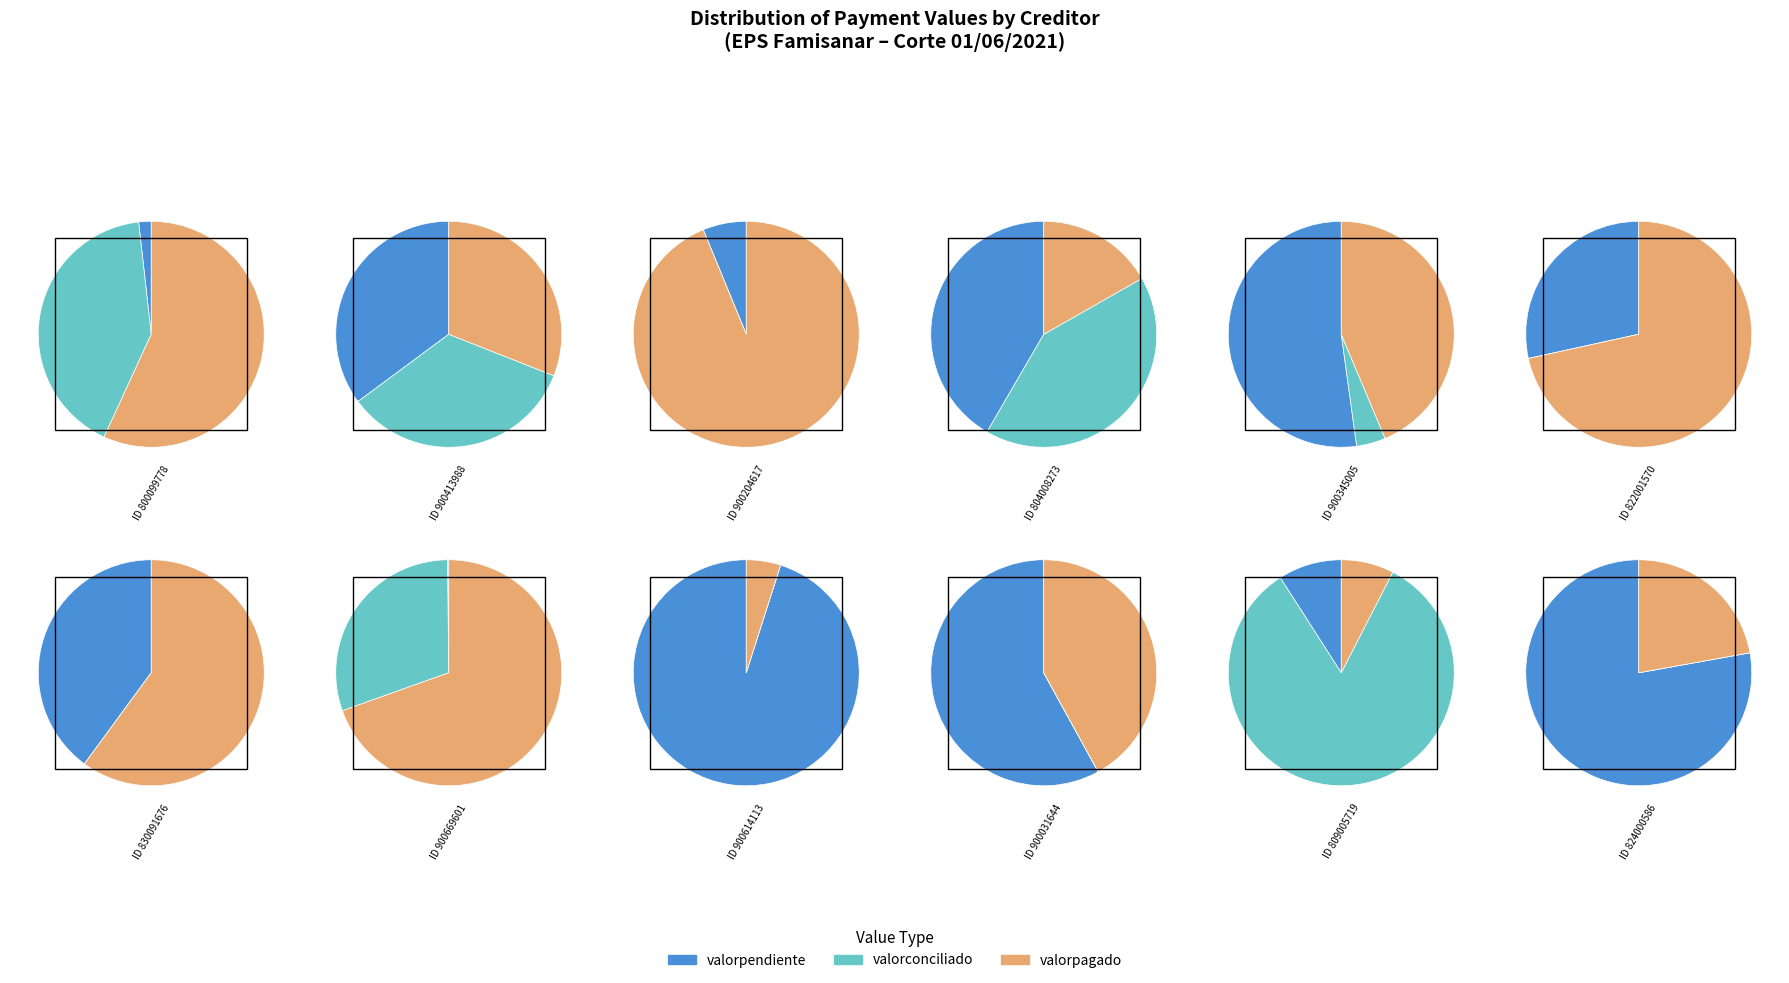

Rank the series at 900204617 from lowest to highest value.

valorconciliado, valorpendiente, valorpagado